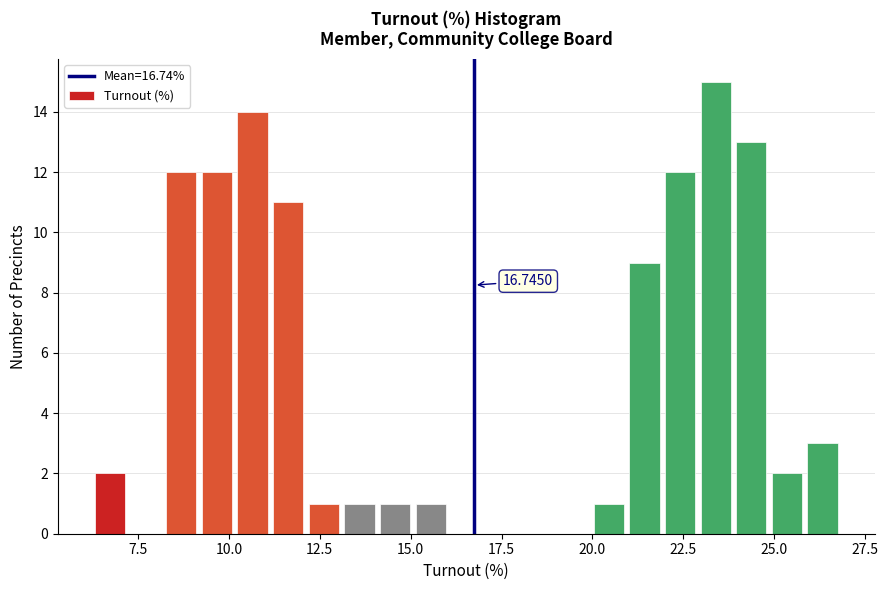

Read against the x-axis, roughly where is the centre of the tallest bar?

23.5